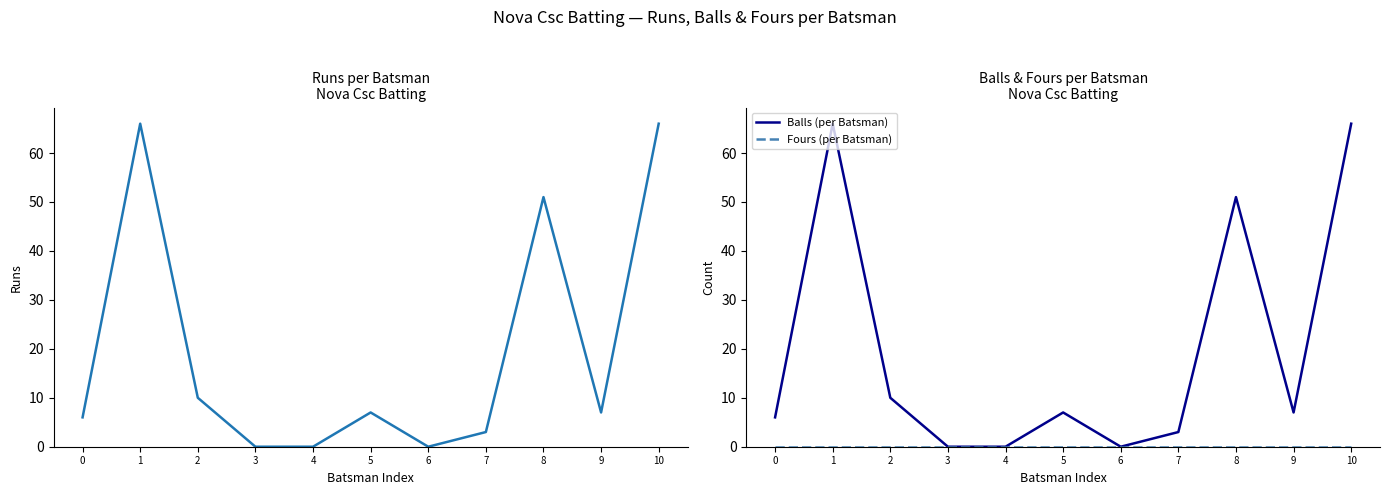

True or false: Runs and Fours (per Batsman) intersect in this chart.

False